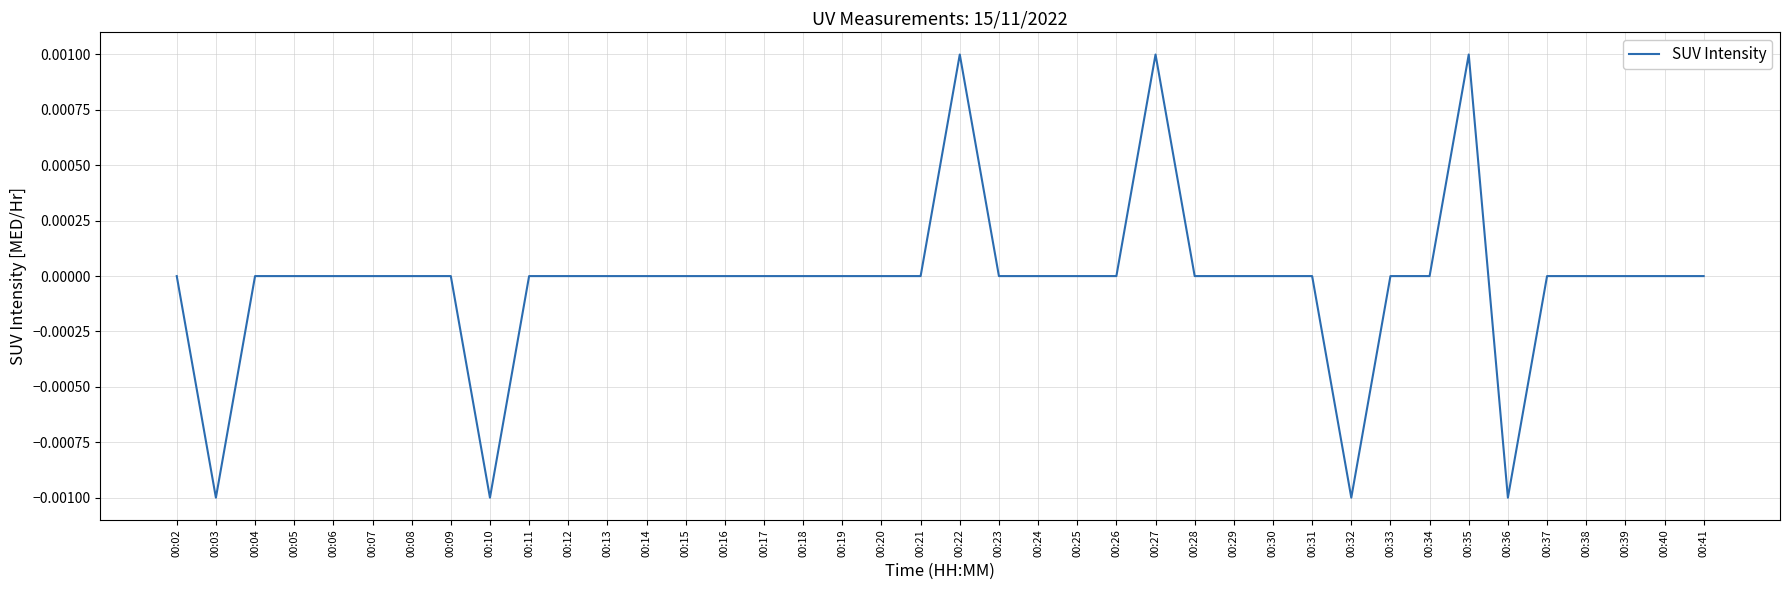

The value at 00:36 is -0.0. True or false?

True